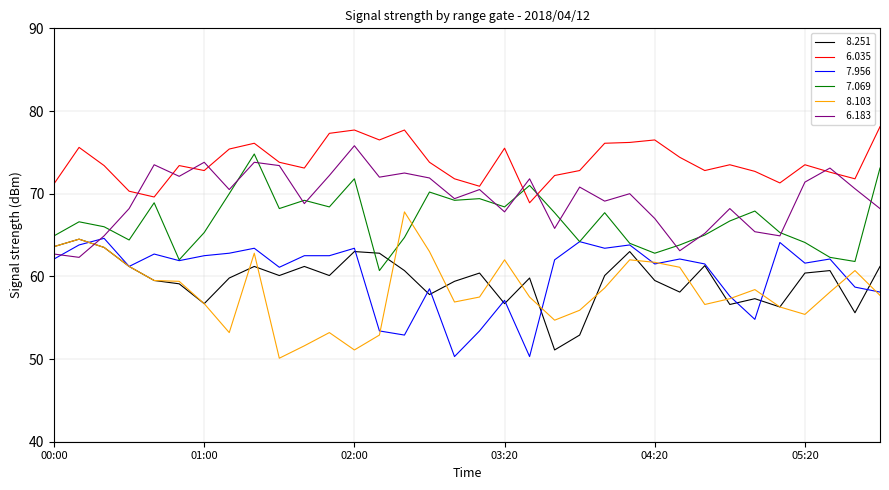

What is the smallest value displayed?

50.1